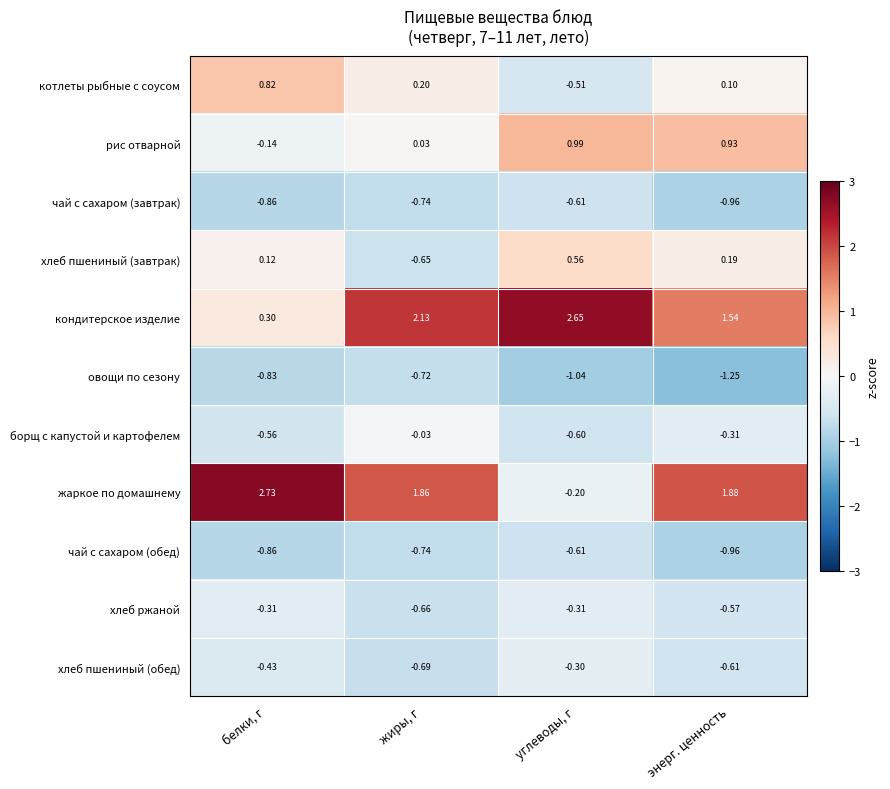

Is the value of рис отварной at энерг. ценность greater than the value of котлеты рыбные с соусом at жиры, г?

Yes